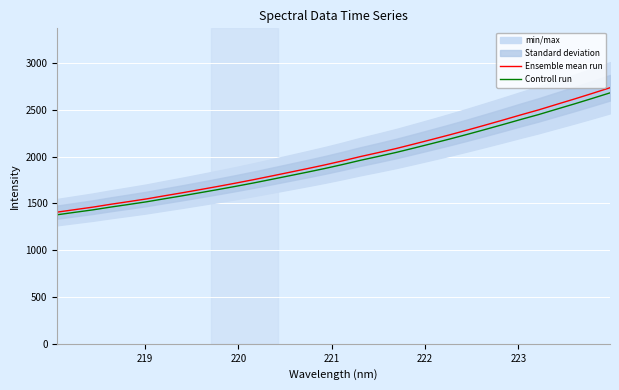

At how many categories does at least one series exceed 1709?

22